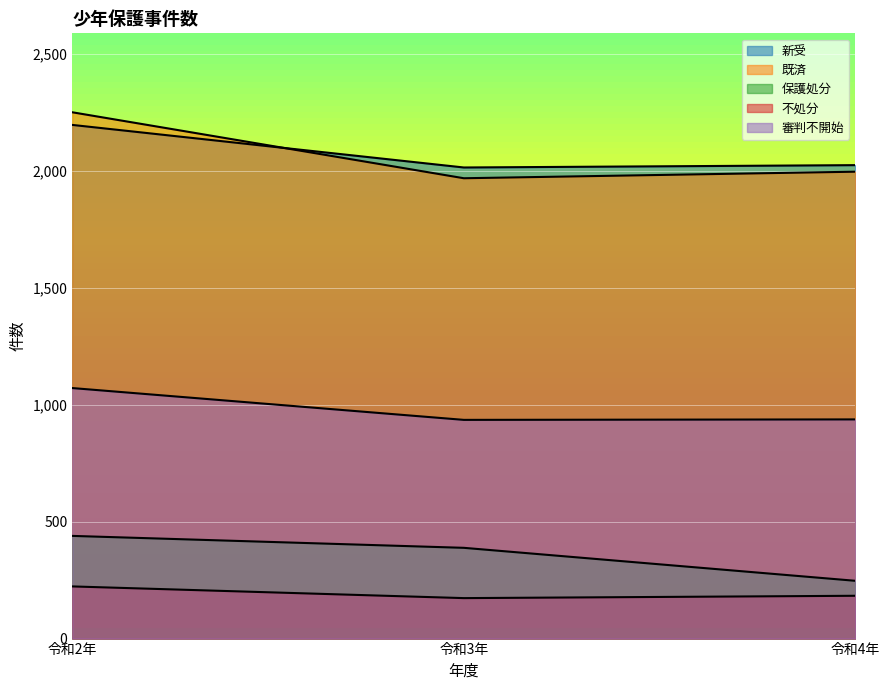

Reading right to left, extract all data points from this chart.

新受: 令和4年=2024	令和3年=2014	令和2年=2196
既済: 令和4年=1996	令和3年=1968	令和2年=2250
保護処分: 令和4年=247	令和3年=388	令和2年=439
不処分: 令和4年=183	令和3年=173	令和2年=223
審判不開始: 令和4年=937	令和3年=935	令和2年=1071